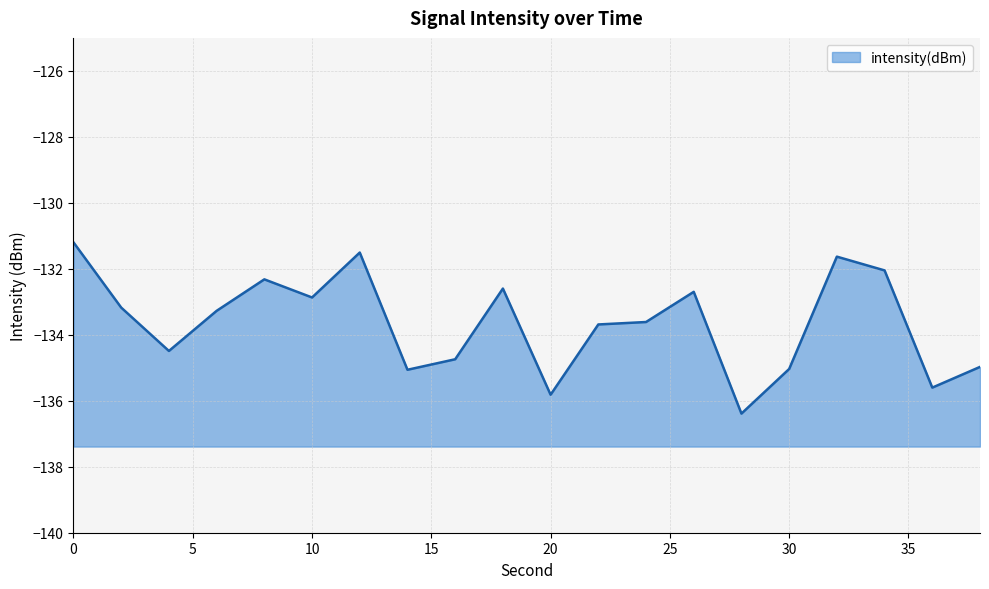

How many categories are shown in the chart?

20